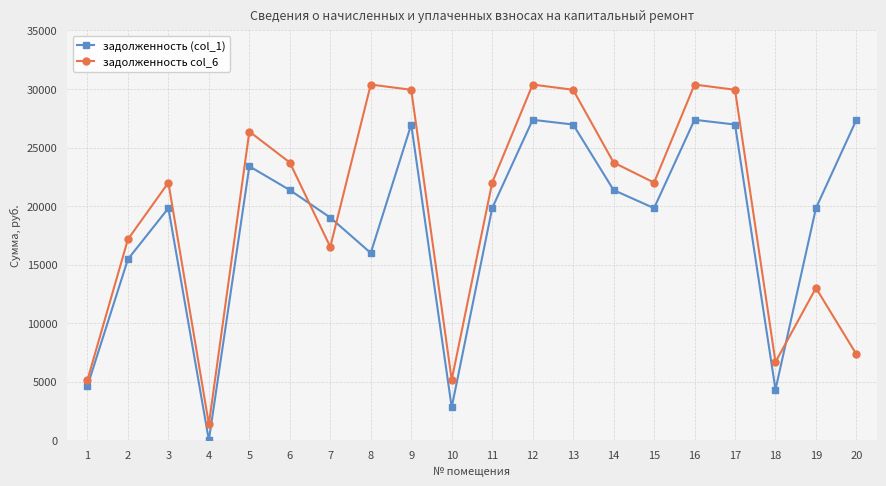

Which category has the lowest value across all series?

4